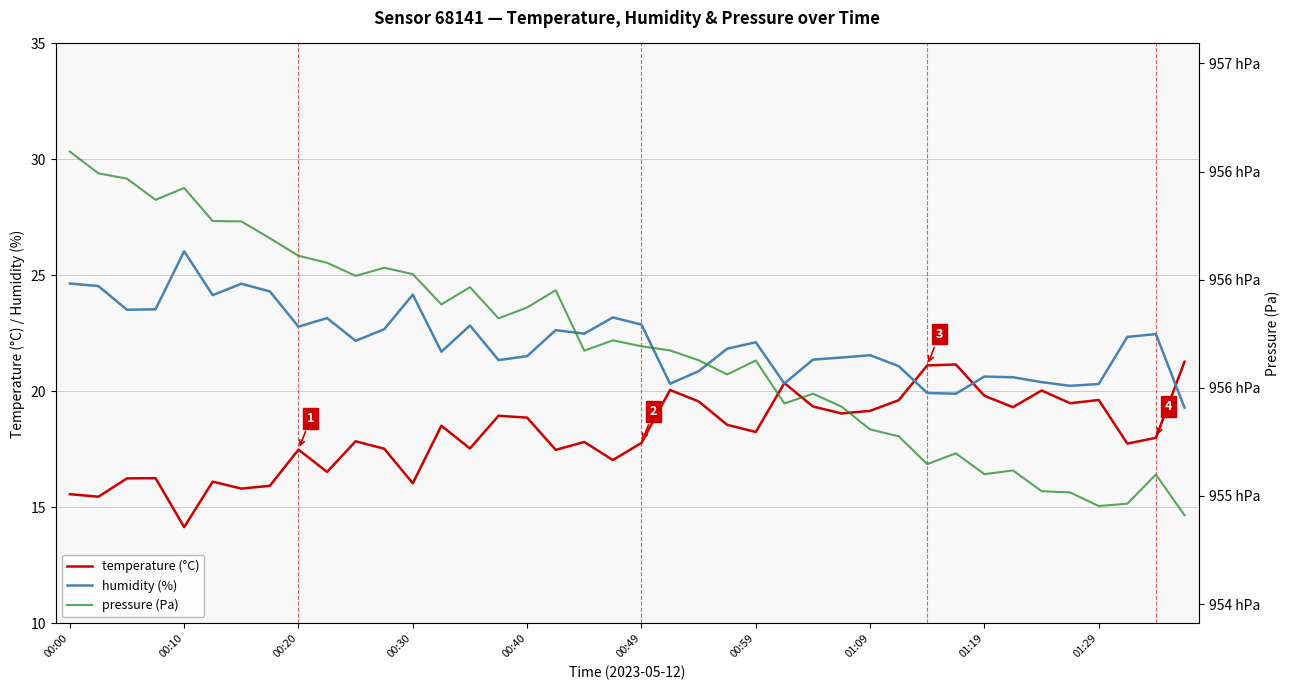

True or false: humidity (%) has a value of 12.0 at 01:29.

False